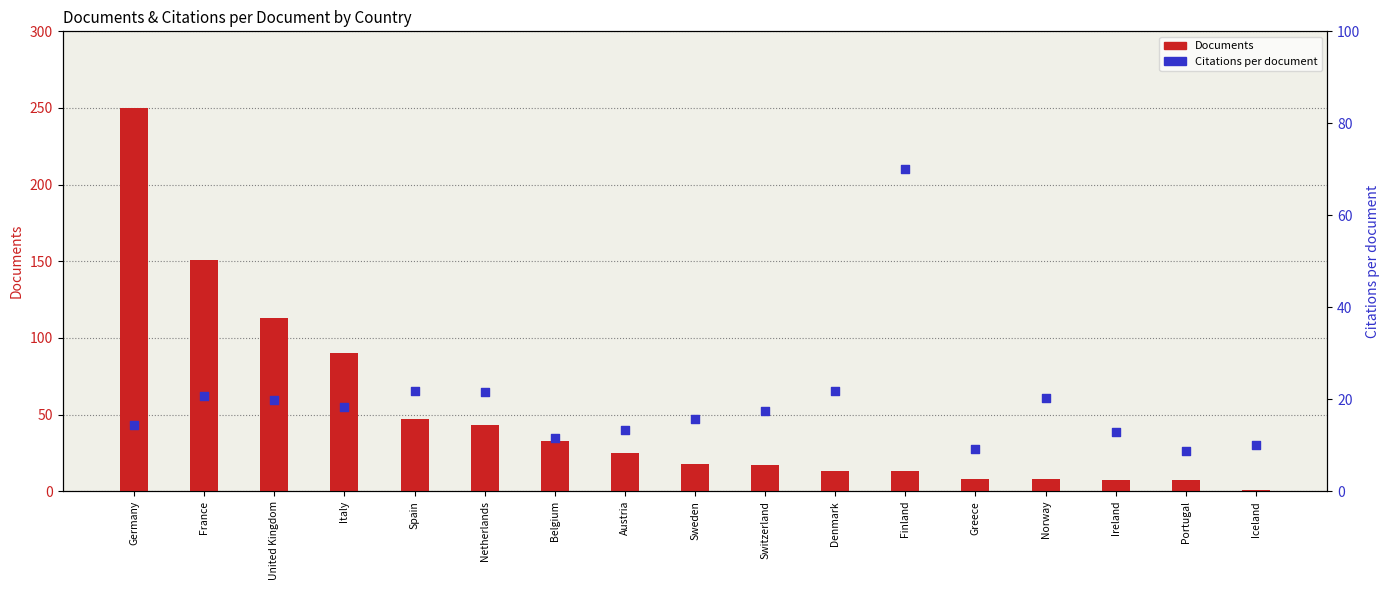

Which series has the largest Y range (max minus min)?

Documents